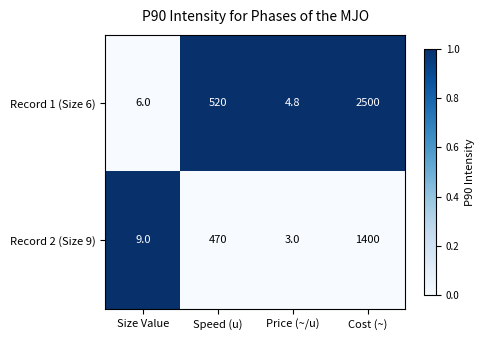

Reading left to right, transcribe all the data shown in this chart.

Record 1 (Size 6): Size Value=6.0	Speed (u)=520.0	Price (~/u)=4.8	Cost (~)=2500.0
Record 2 (Size 9): Size Value=9.0	Speed (u)=470.0	Price (~/u)=3.0	Cost (~)=1400.0